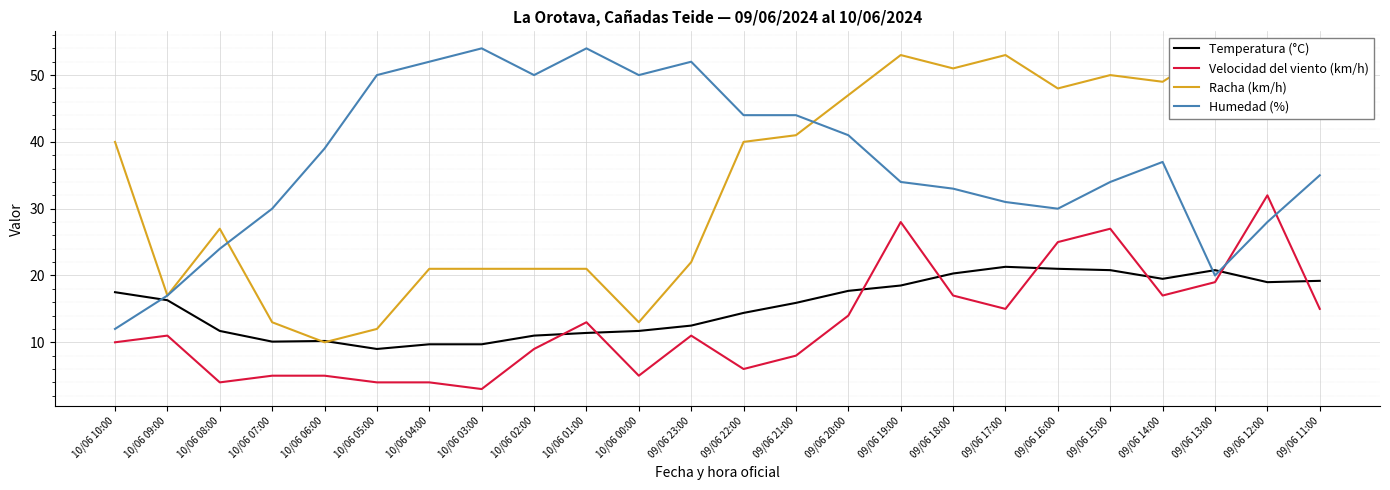

How many data points in Temperatura (°C) are above 16?

12